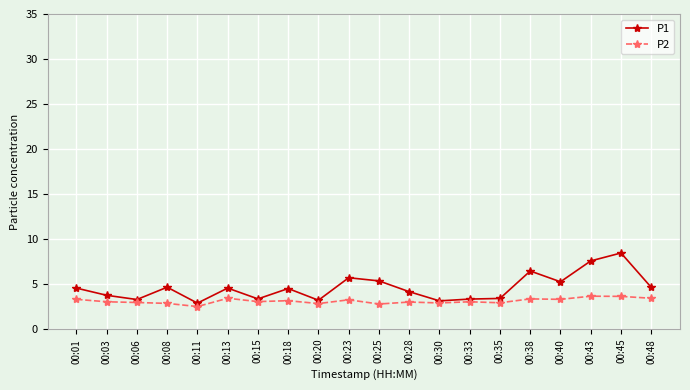

True or false: P1 has more than 2 points higher than both neighbors.

True